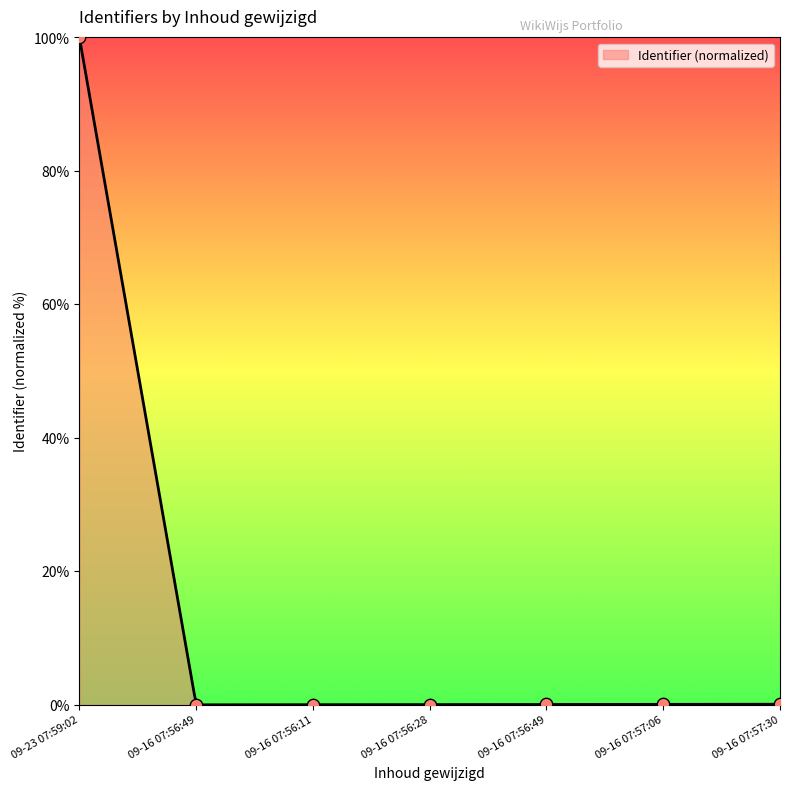

Which category has the highest value in the Identifier (normalized) series?

09-23 07:59:02